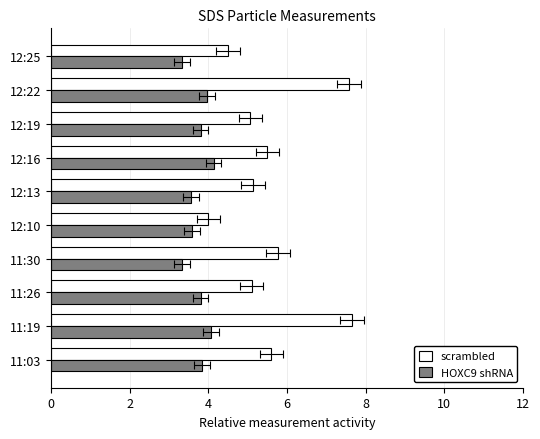

Rank the series at 12:16 from lowest to highest value.

HOXC9 shRNA, scrambled